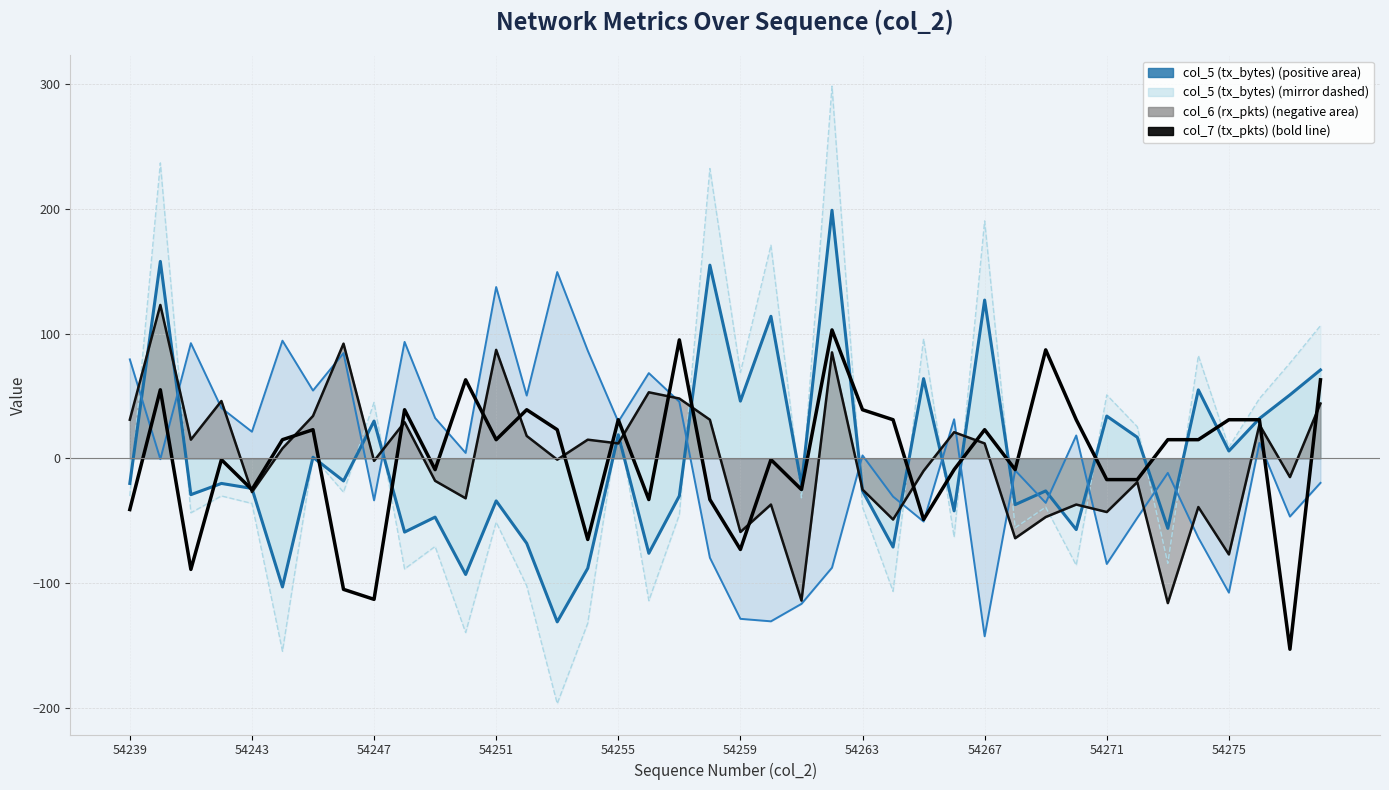

Reading left to right, what are all the values shown in this chart?

col_5 (tx_bytes) dashed: -30.1	236.9	-43.6	-30.1	-36.1	-154.6	1.4	-27.1	44.9	-88.6	-70.6	-139.6	-51.1	-102.1	-196.6	-132.1	28.4	-114.1	-45.1	232.4	68.9	170.9	-31.6	298.4	-39.1	-106.6	95.9	-63.1	190.4	-55.6	-39.1	-85.6	50.9	25.4	-84.1	82.4	8.9	47.9	76.4	106.4
col_5 (tx_bytes) line: -20.1	157.9	-29.1	-20.1	-24.1	-103.1	0.9	-18.1	29.9	-59.1	-47.1	-93.1	-34.1	-68.1	-131.1	-88.1	18.9	-76.1	-30.1	154.9	45.9	113.9	-21.1	198.9	-26.1	-71.1	63.9	-42.1	126.9	-37.1	-26.1	-57.1	33.9	16.9	-56.1	54.9	5.9	31.9	50.9	70.9
col_4 (rx_bytes) line: 79.4	-0.6	92.4	40.4	21.4	94.4	54.4	84.4	-33.6	93.4	32.4	4.4	137.4	50.4	149.4	86.4	29.4	68.4	45.4	-79.6	-128.6	-130.6	-116.6	-87.6	2.4	-30.6	-50.6	31.4	-142.6	-9.6	-35.6	18.4	-84.6	-47.6	-11.6	-63.6	-107.6	12.4	-46.6	-19.6
col_6 (rx_pkts) line: 31.0	123.0	15.0	46.0	-27.0	8.0	34.0	92.0	-2.0	29.0	-18.0	-32.0	87.0	18.0	-1.0	15.0	12.0	53.0	48.0	31.0	-59.0	-37.0	-114.0	85.0	-25.0	-49.0	-10.0	21.0	12.0	-64.0	-47.0	-37.0	-43.0	-19.0	-116.0	-39.0	-77.0	27.0	-15.0	44.0
col_7 (tx_pkts): -41.0	55.0	-89.0	-1.0	-25.0	15.0	23.0	-105.0	-113.0	39.0	-9.0	63.0	15.0	39.0	23.0	-65.0	31.0	-33.0	95.0	-33.0	-73.0	-1.0	-25.0	103.0	39.0	31.0	-49.0	-9.0	23.0	-9.0	87.0	31.0	-17.0	-17.0	15.0	15.0	31.0	31.0	-153.0	63.0